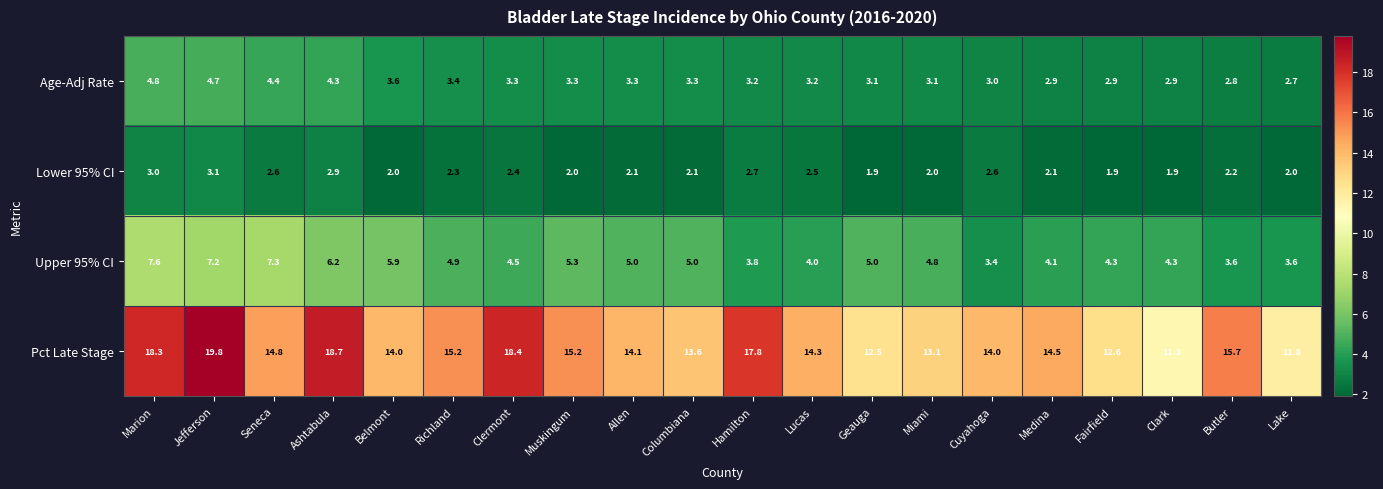

Between Miami and Lake, which series saw the biggest shift?

Pct Late Stage